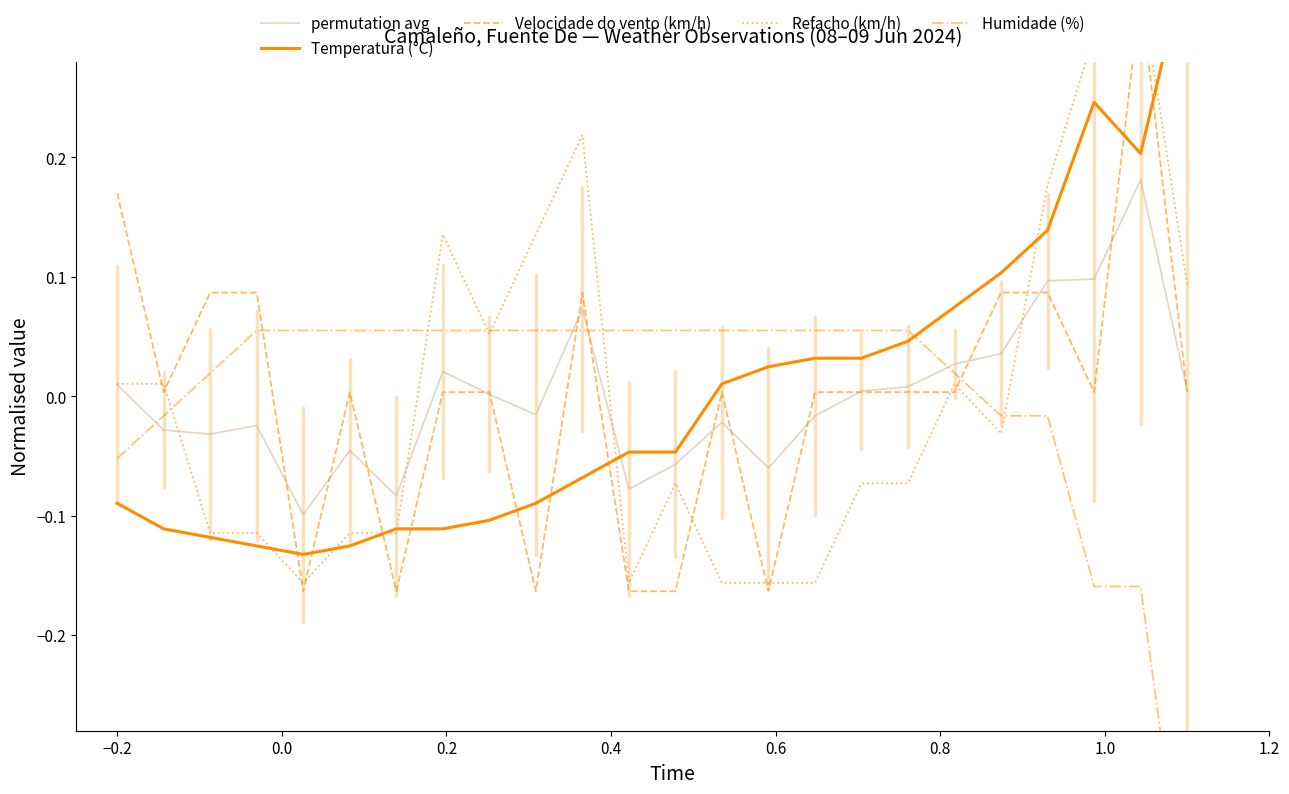

Is it true that permutation avg equals 0.2 at 22?

False